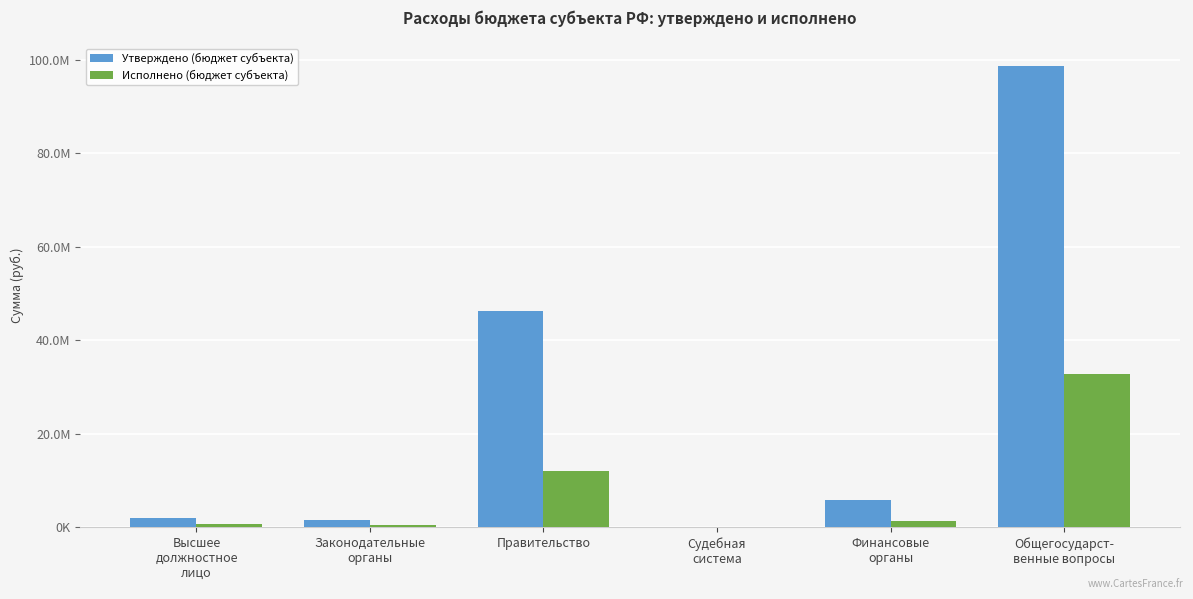

Is it true that Утверждено (бюджет субъекта) equals 5741300.0 at Финансовые
органы?

True